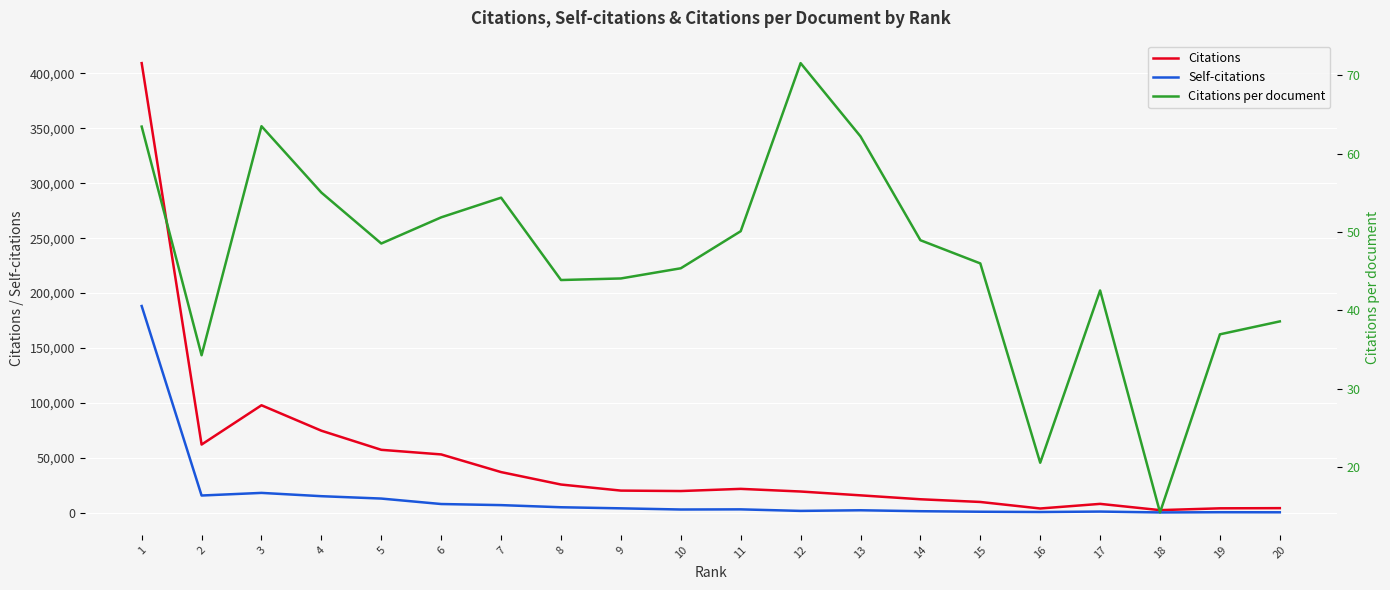

The value of Self-citations at 10 is 1870.4. True or false?

False